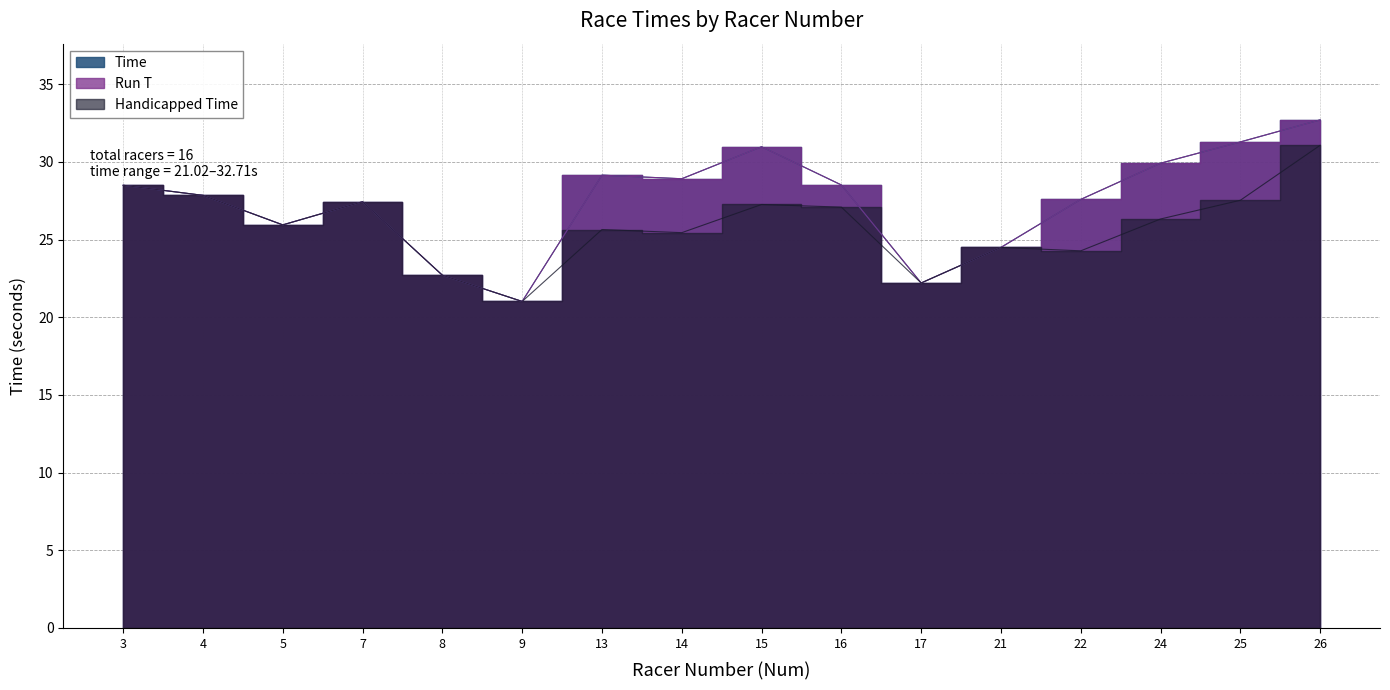

Is it true that Time equals 15.5 at 13?

False